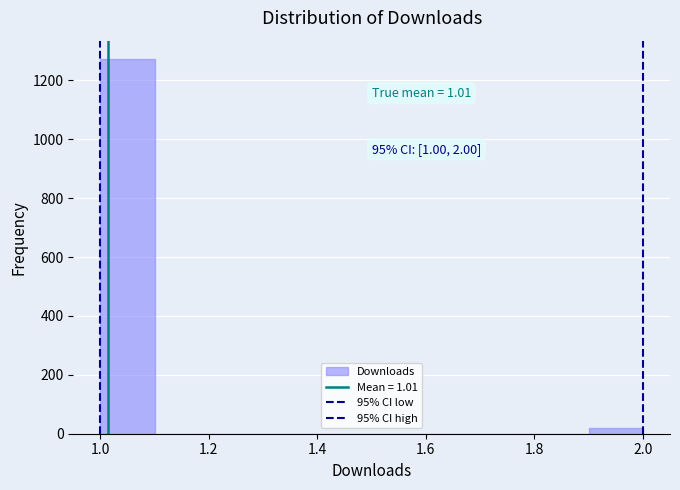

Over which range of the x-axis is the bar tallest?

1.0 to 1.1